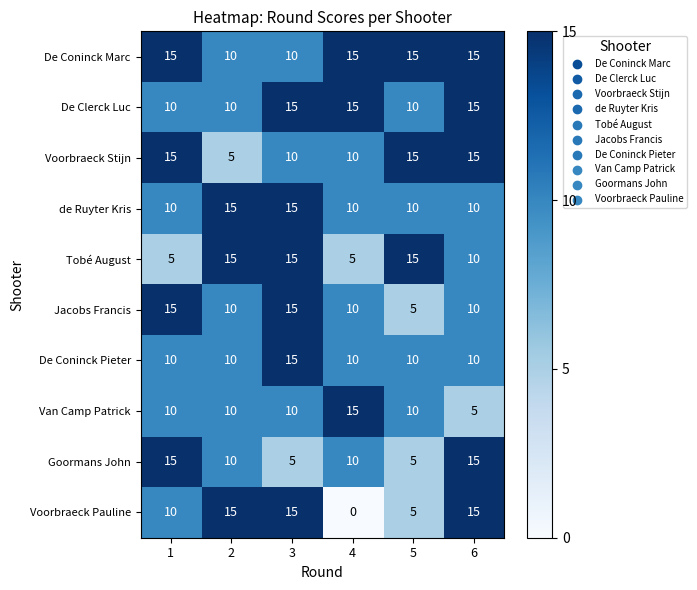

Which label corresponds to the smallest value in the chart?

4